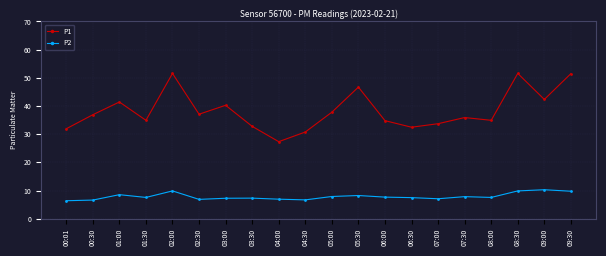

At which category does P1 reach its first local valley?

01:30